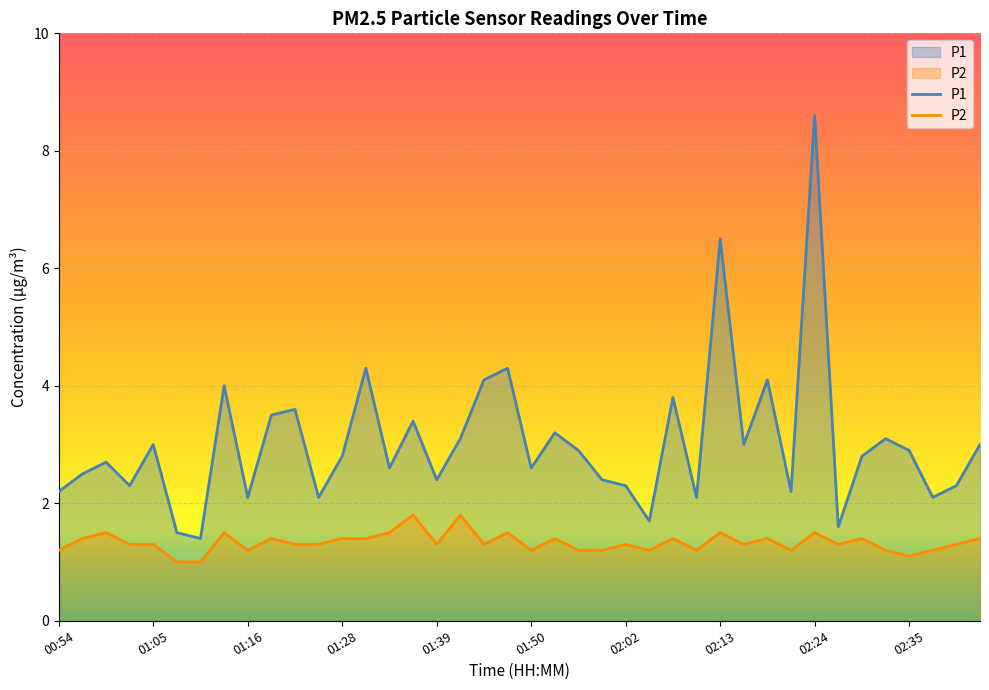

Which series has the largest range (max minus min)?

P1